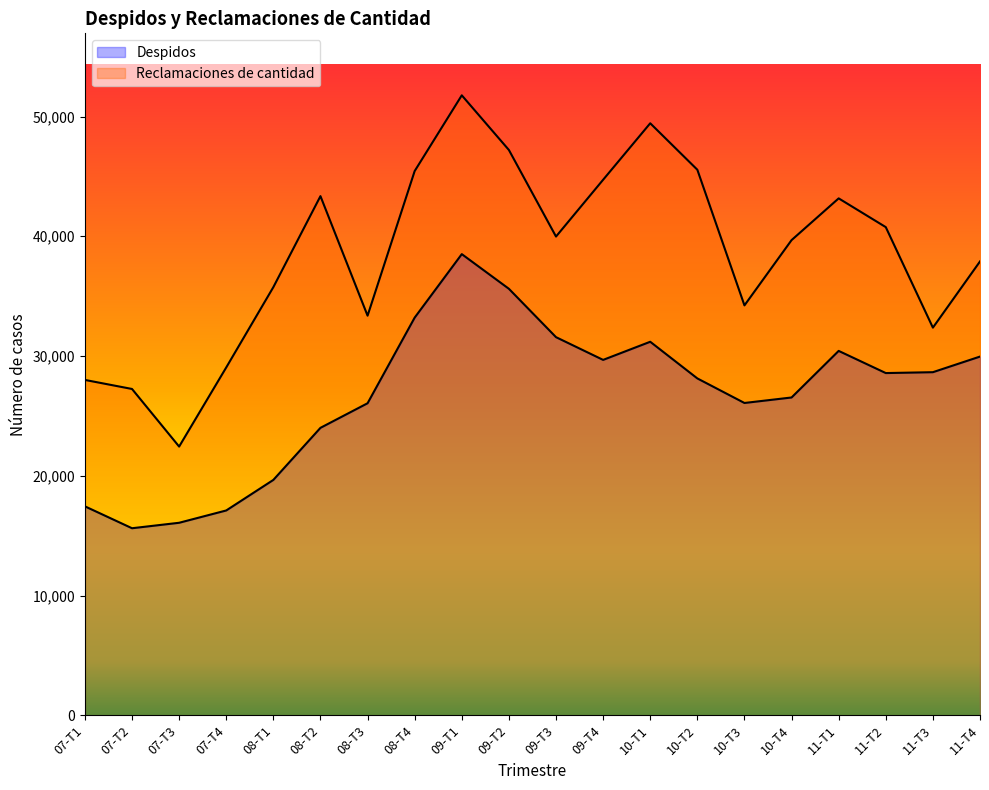

The value of Despidos at 09-T3 is 31576. True or false?

True